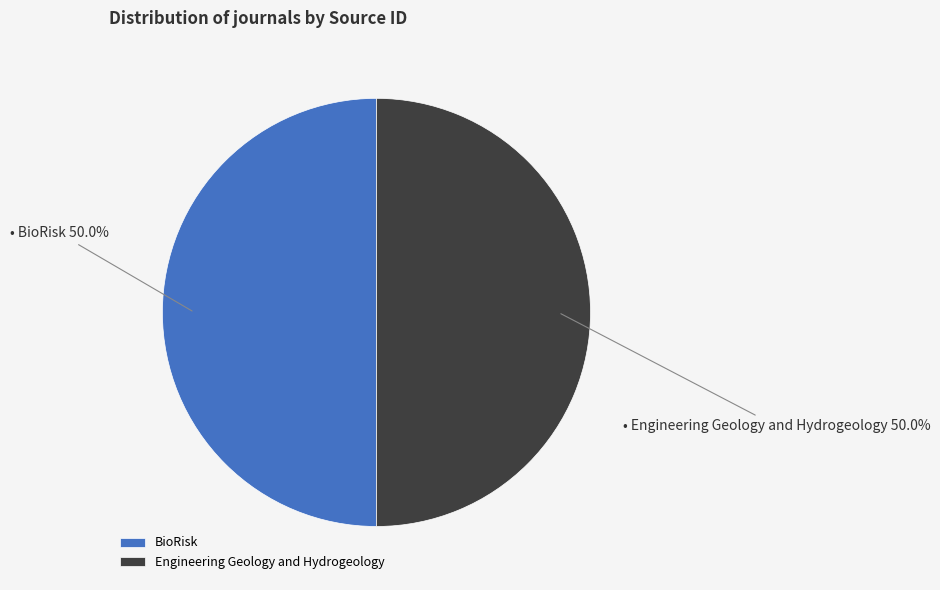

Combined, do BioRisk and Engineering Geology and Hydrogeology account for over 50%?

Yes